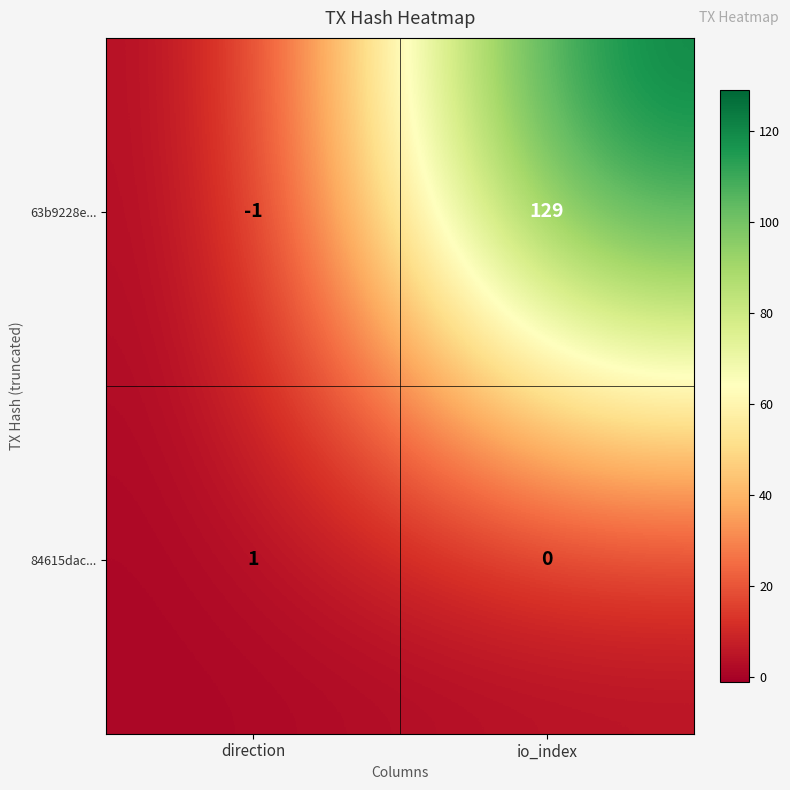

Reading right to left, list all the values displayed in this chart.

63b9228e...: io_index=129	direction=-1
84615dac...: io_index=0	direction=1